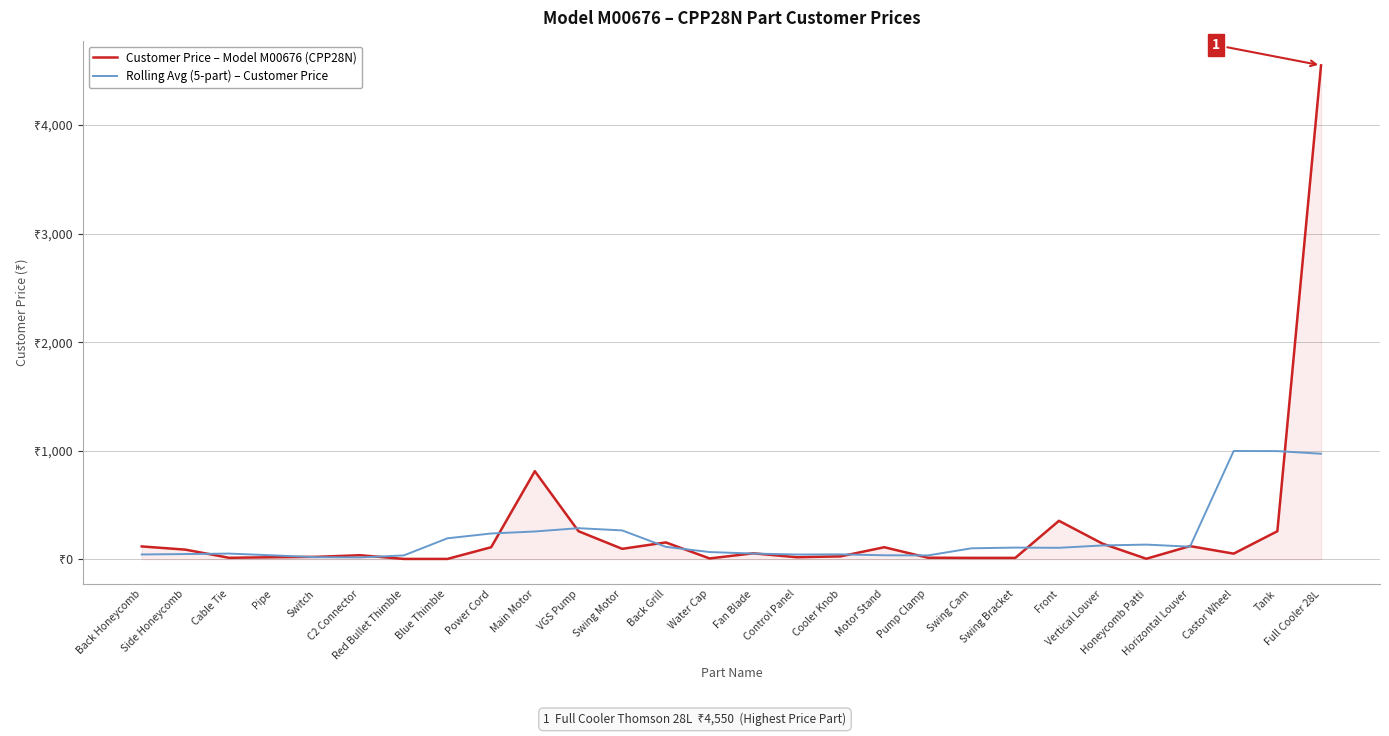

Is this an area chart (filled region under the line)?

Yes